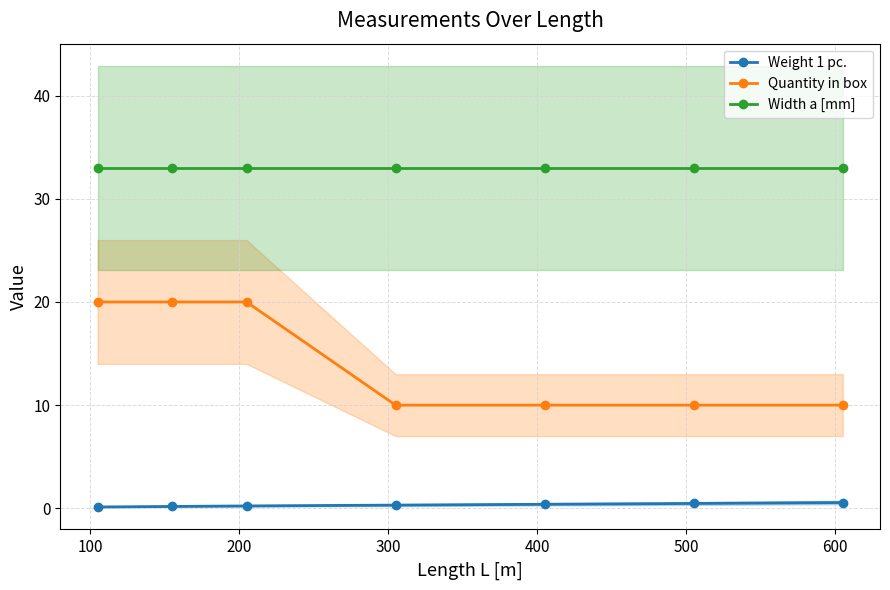

True or false: Quantity in box has more than 2 points higher than both neighbors.

False